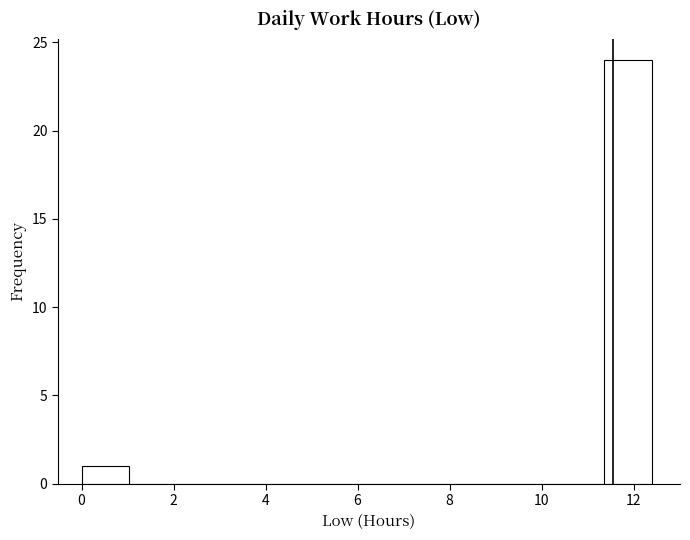

What is the height of the bar covering 11.4 to 12.4 on the x-axis? Neither the bar edges nor the heights are printed on the chart, so give them approximately, as read against the axes.

24